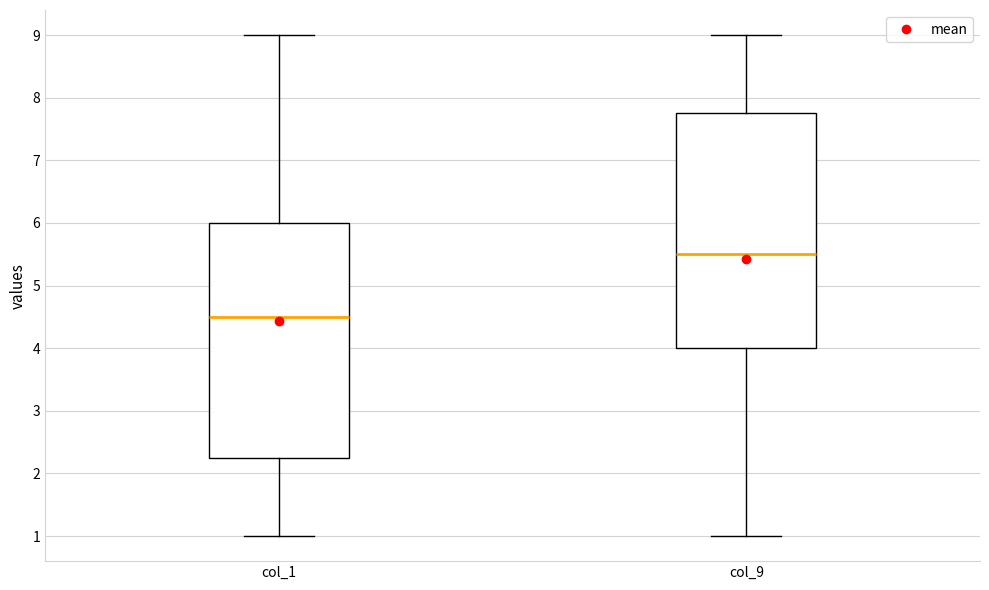

Reading left to right, transcribe this box plot: for each box, give where its median line is, the range the box spans, and where its two whiskers end, as read against the y-axis. The values are not printed on the chart, so give them approximately, as read against the axis.

col_1: median 4.5, box 2.3 to 6.0, whiskers 1.0 to 9.0
col_9: median 5.5, box 4.0 to 7.8, whiskers 1.0 to 9.0